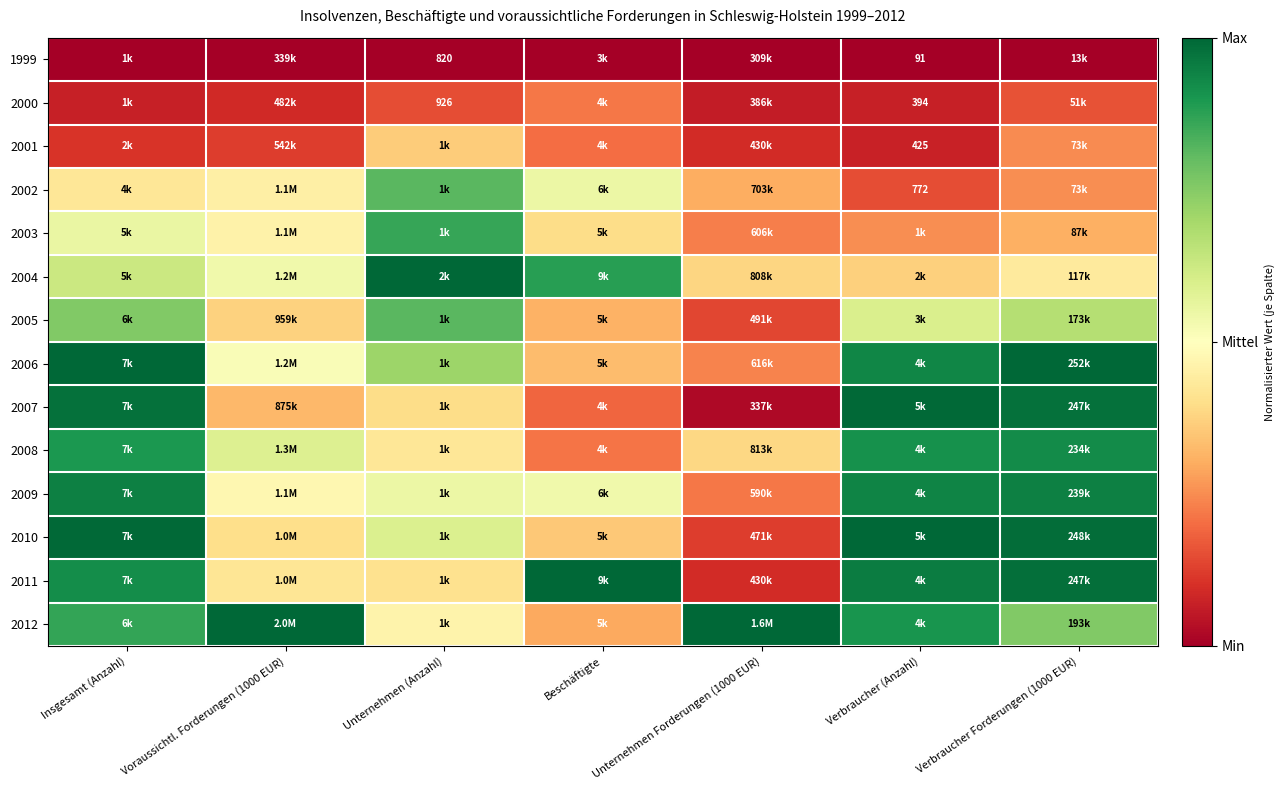

Read the 2012 value at Verbraucher Forderungen (1000 EUR).

0.8